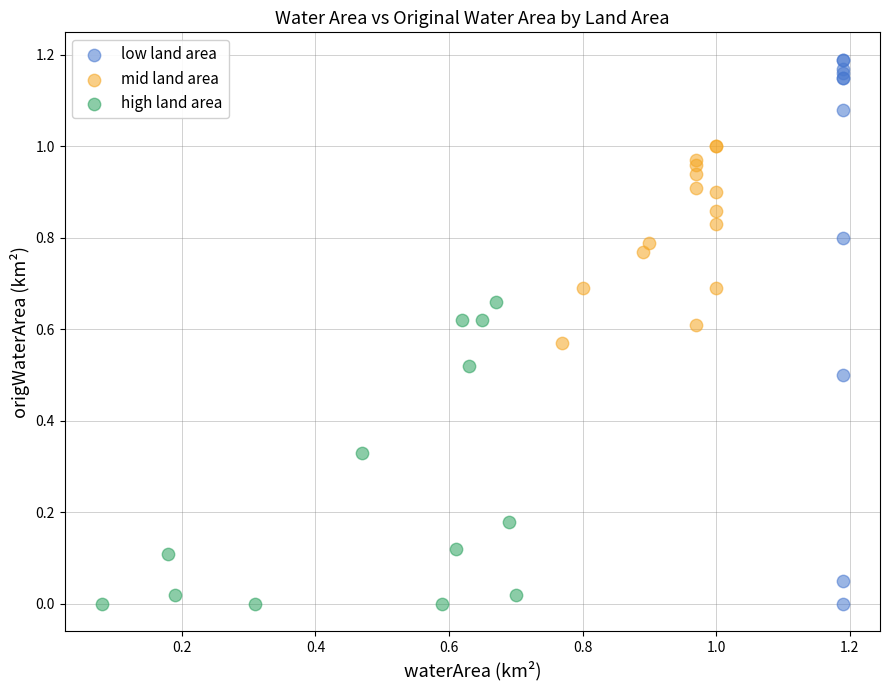

Which series has the widest spread of Y values?

low land area